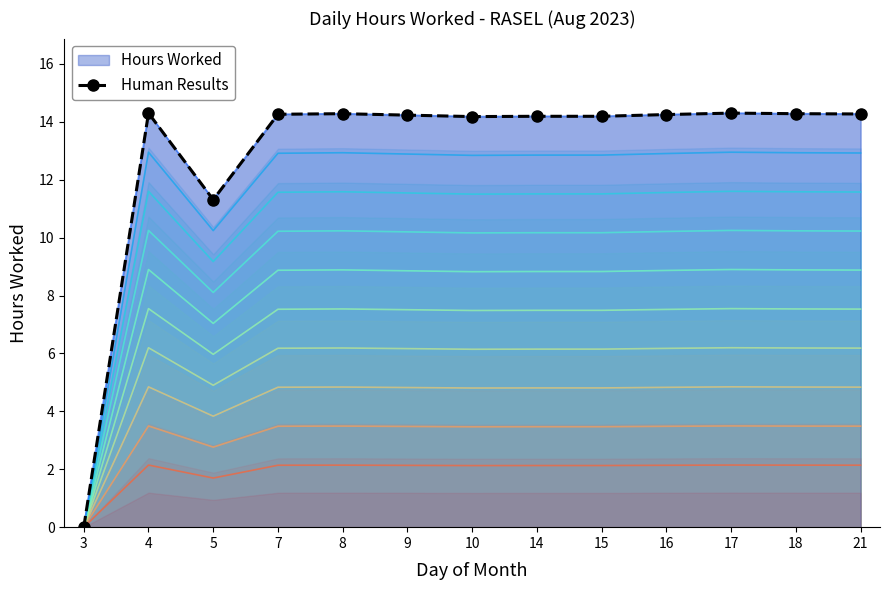

What is the difference between the values at 14 and 3?

14.2